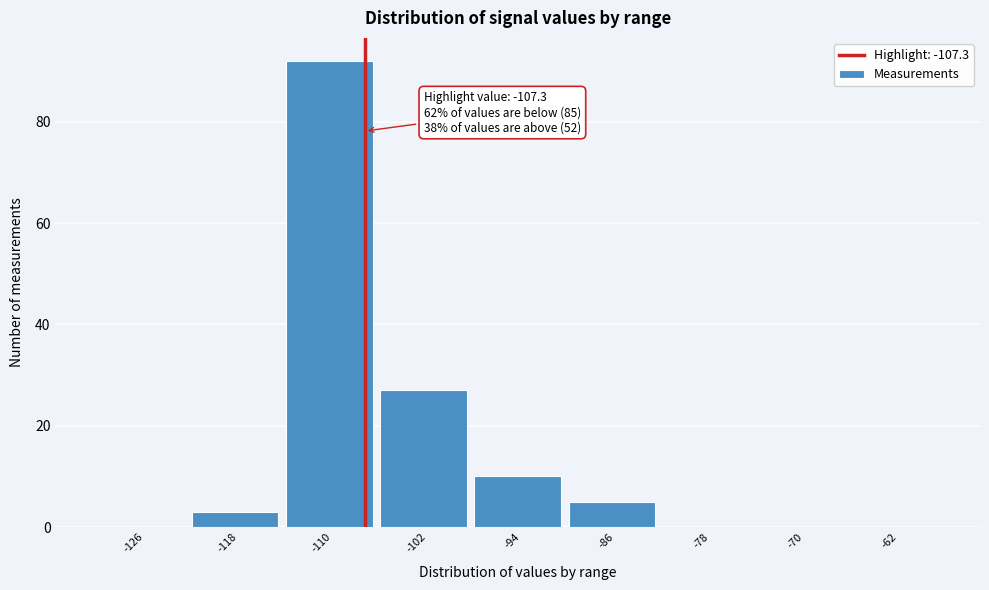

Over which range of the x-axis is the bar tallest?

-114 to -106